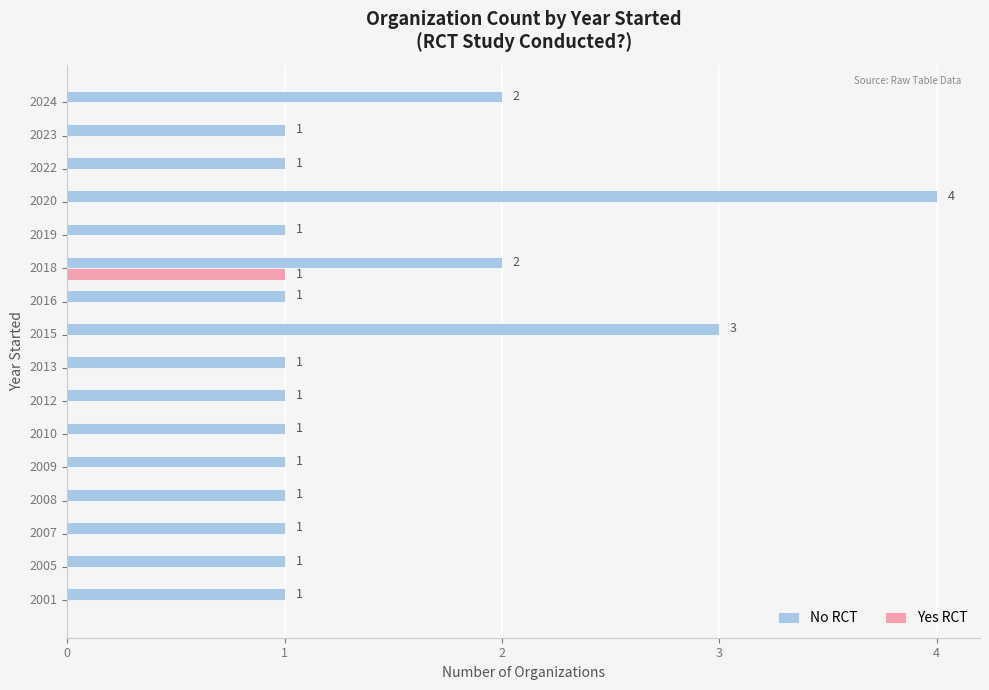

Is the value of Yes RCT at 2008 greater than the value of No RCT at 2001?

No